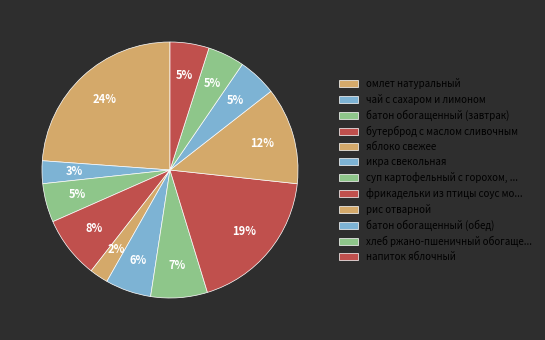

Between омлет натуральный and батон обогащенный (обед), which is larger?

омлет натуральный